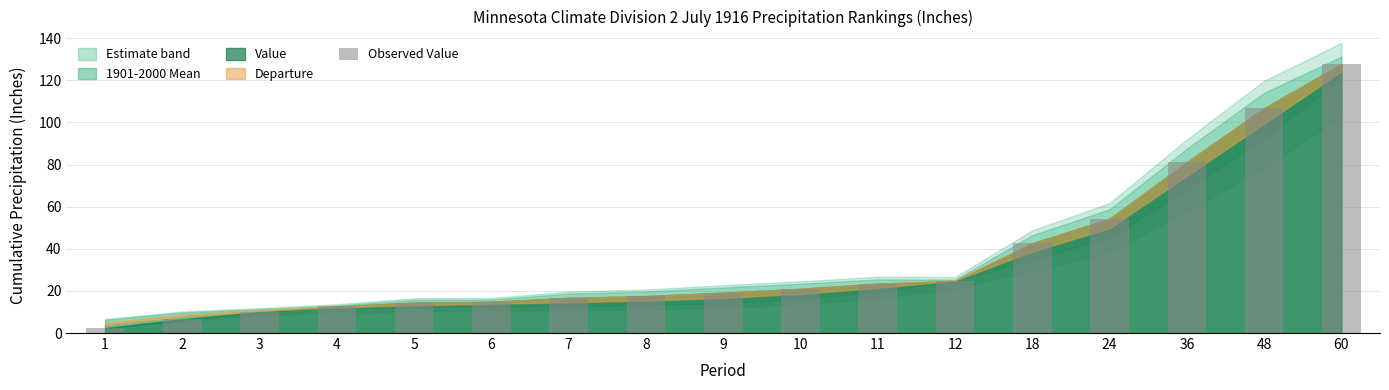

Does the chart contain any negative values?

No